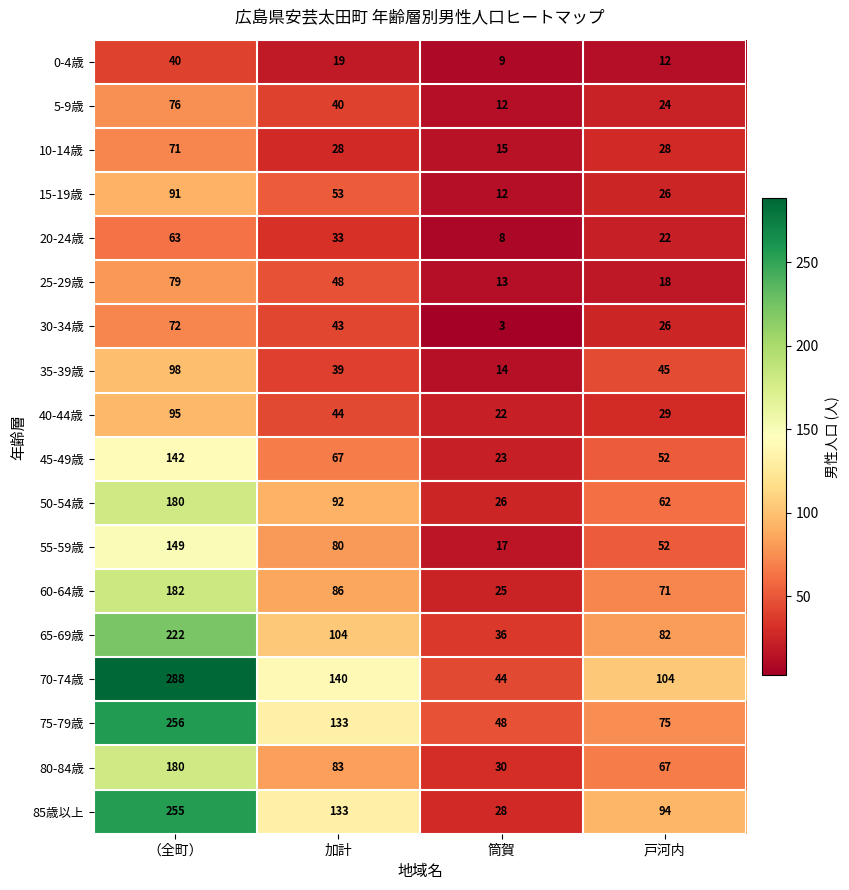

What is the difference between the second highest and second lowest values in the 35-39歳 series?

6